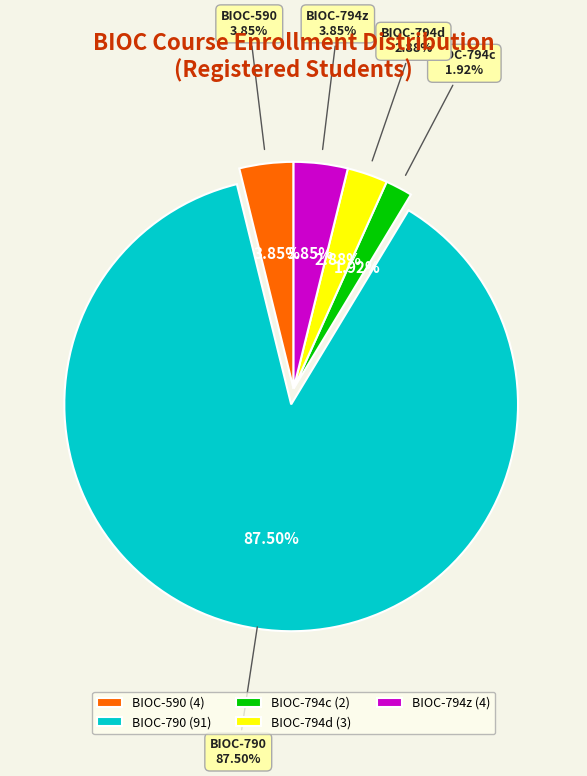

Approximately how many times larger is the value at BIOC-790 compared to BIOC-590?

22.8